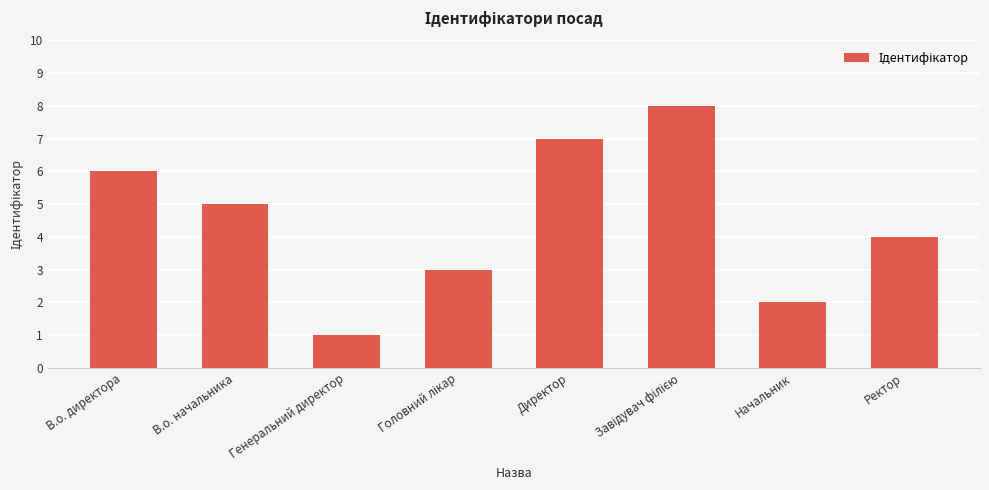

What is the change in value from В.о. начальника to Начальник?

-3